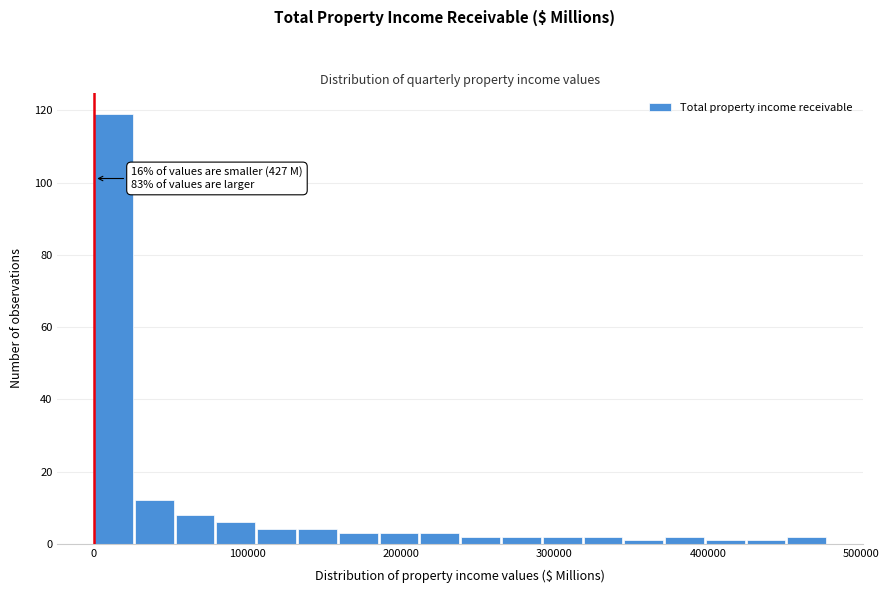

Read against the x-axis, roughly where is the centre of the tallest bar?

10000